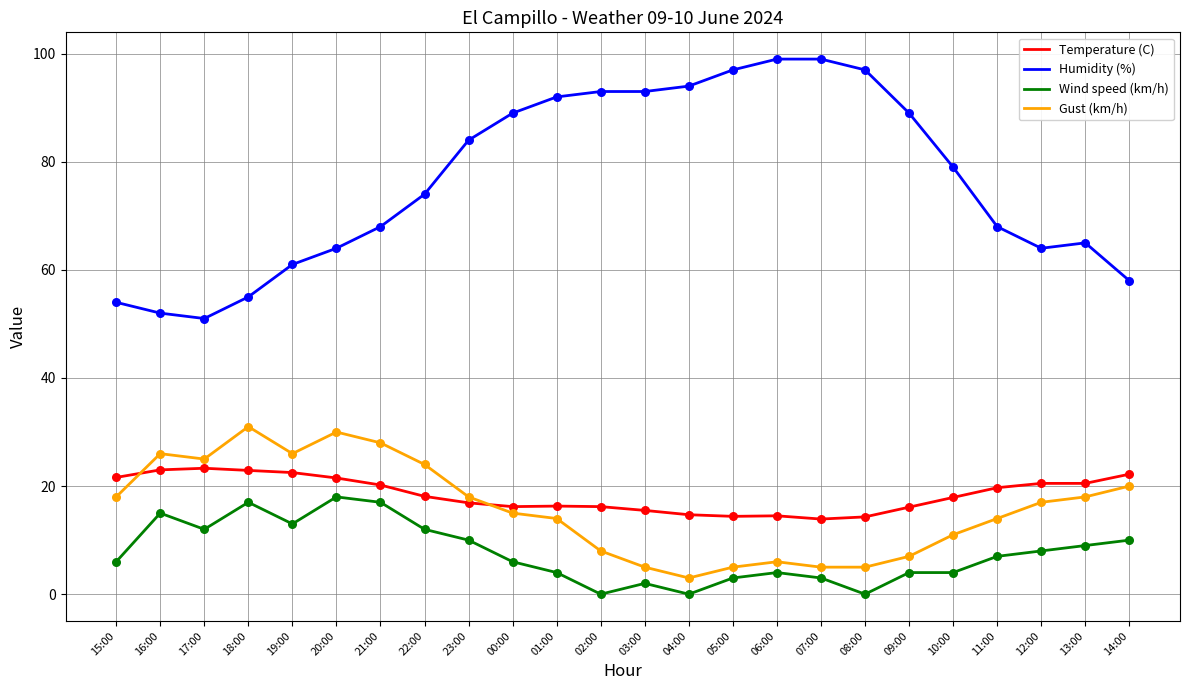

Which series has the largest total across all categories?

Humidity (%)